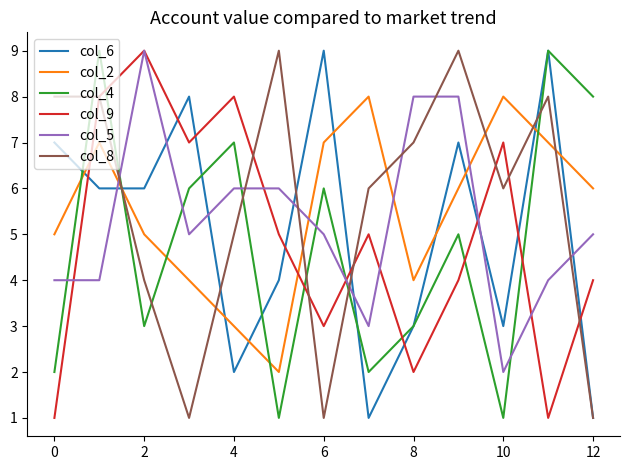

True or false: col_4 and col_5 cross at least once.

True